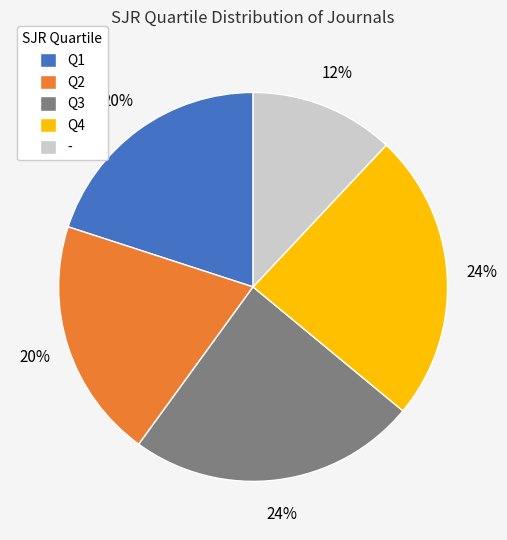

How many segments does this pie chart have?

5